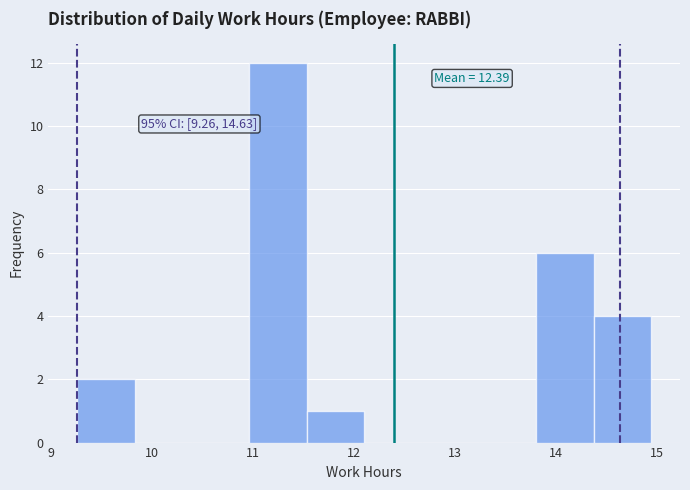

Over which range of the x-axis is the bar tallest?

11.0 to 11.5